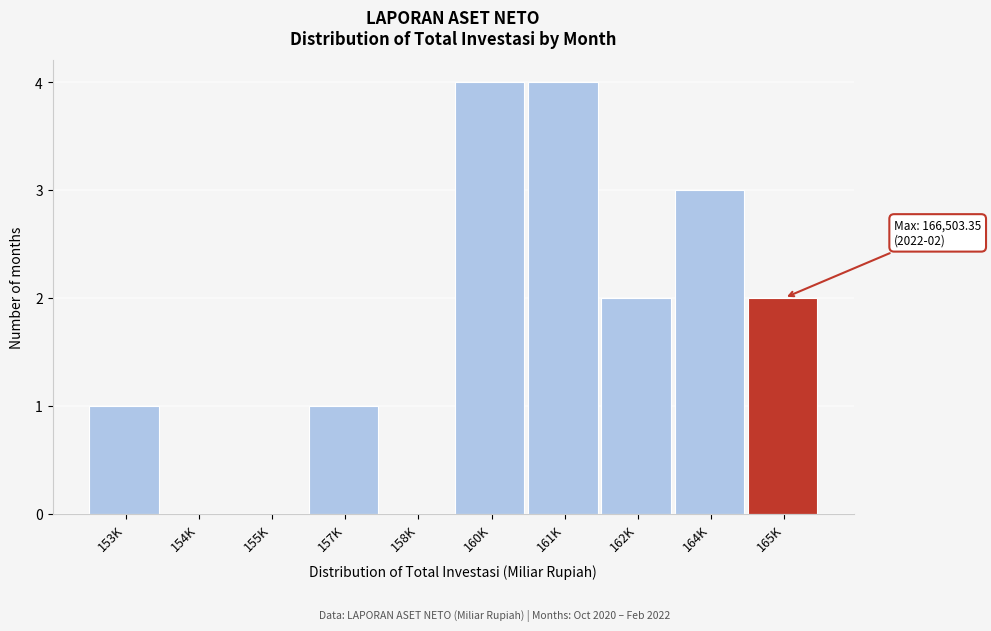

Reading right to left, list all the values displayed in this chart.

165K=2	164K=3	162K=2	161K=4	160K=4	158K=0	157K=1	155K=0	154K=0	153K=1